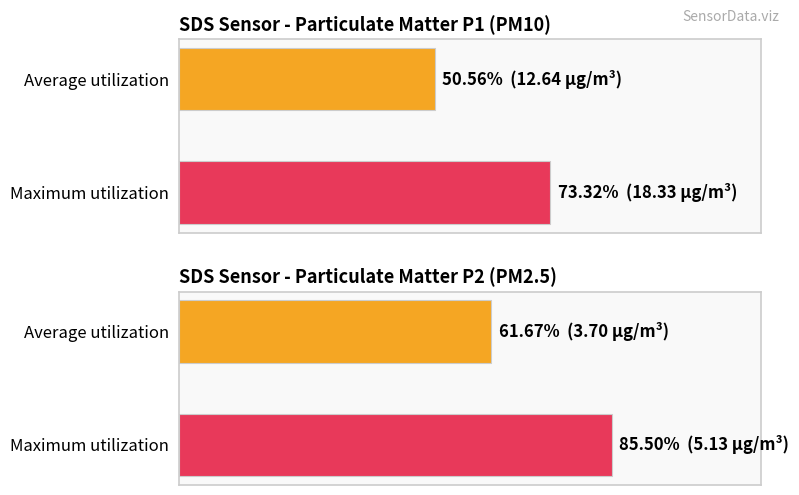

Does the chart contain stacked bars?

No